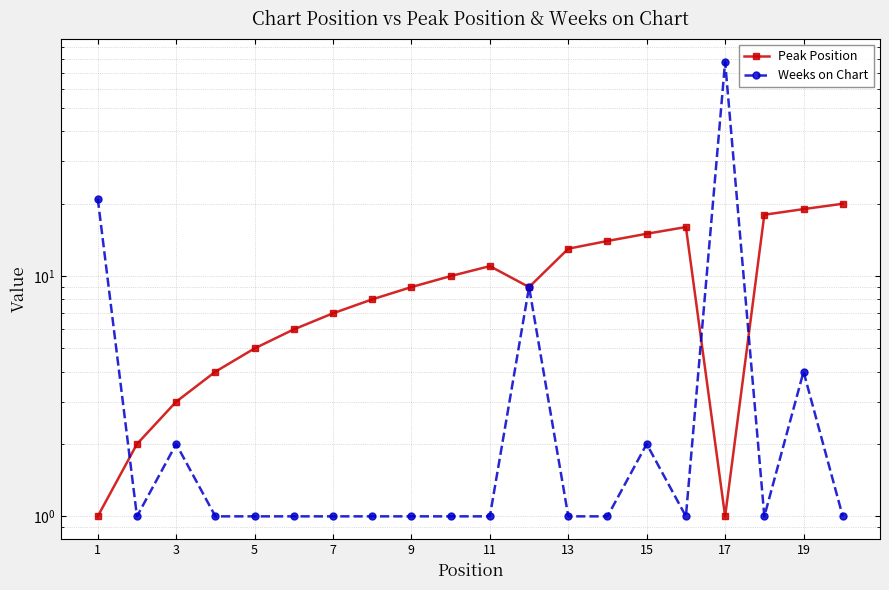

What is the total value across all series at 19?

11